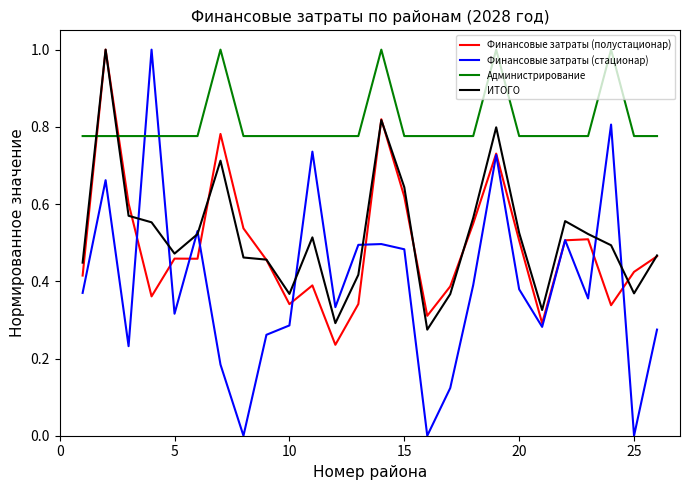

Which series has the largest range (max minus min)?

Финансовые затраты (стационар)